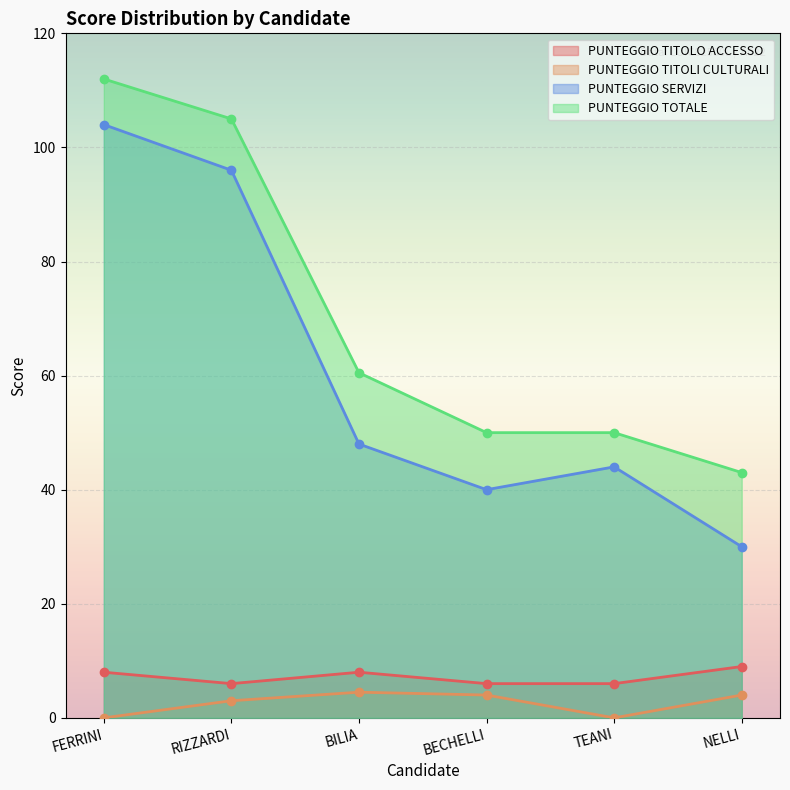

What is the value of the PUNTEGGIO SERVIZI point at the 1st from the left?

104.0